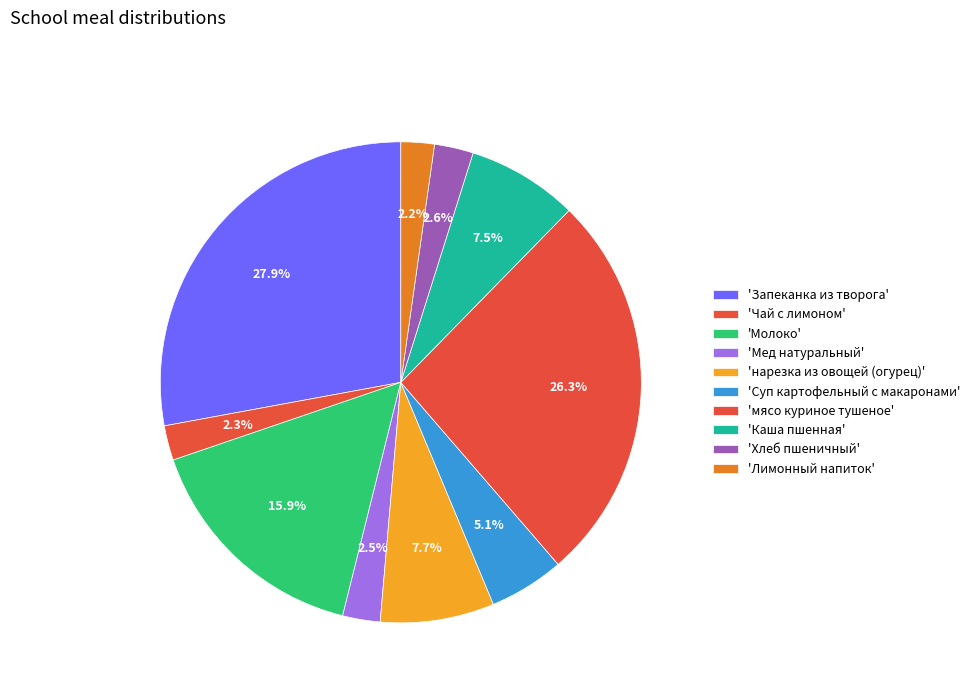

How many slices are in this pie chart?

10